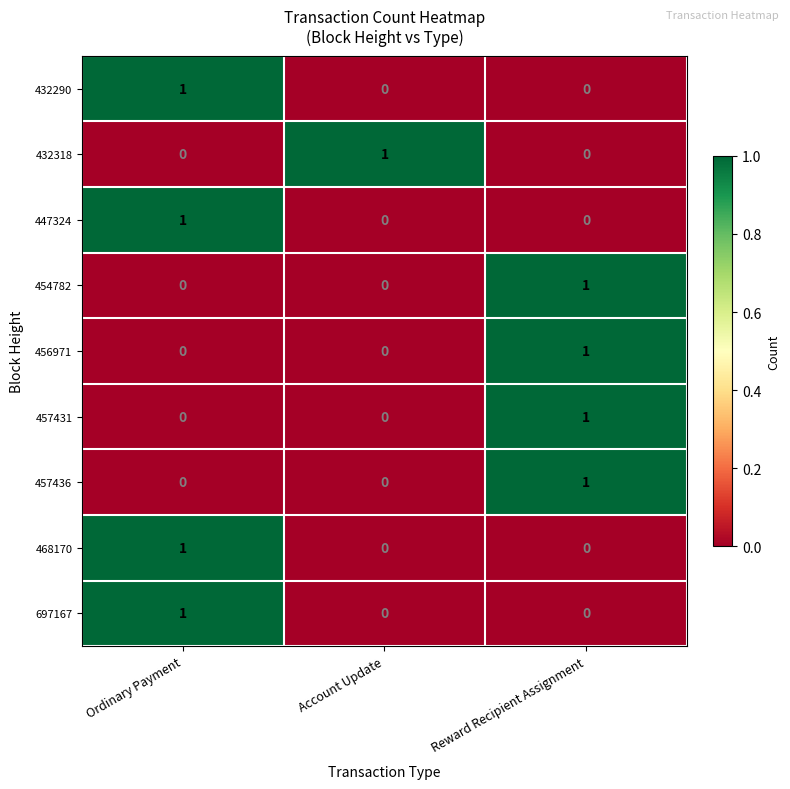

How many distinct data groups are displayed?

9